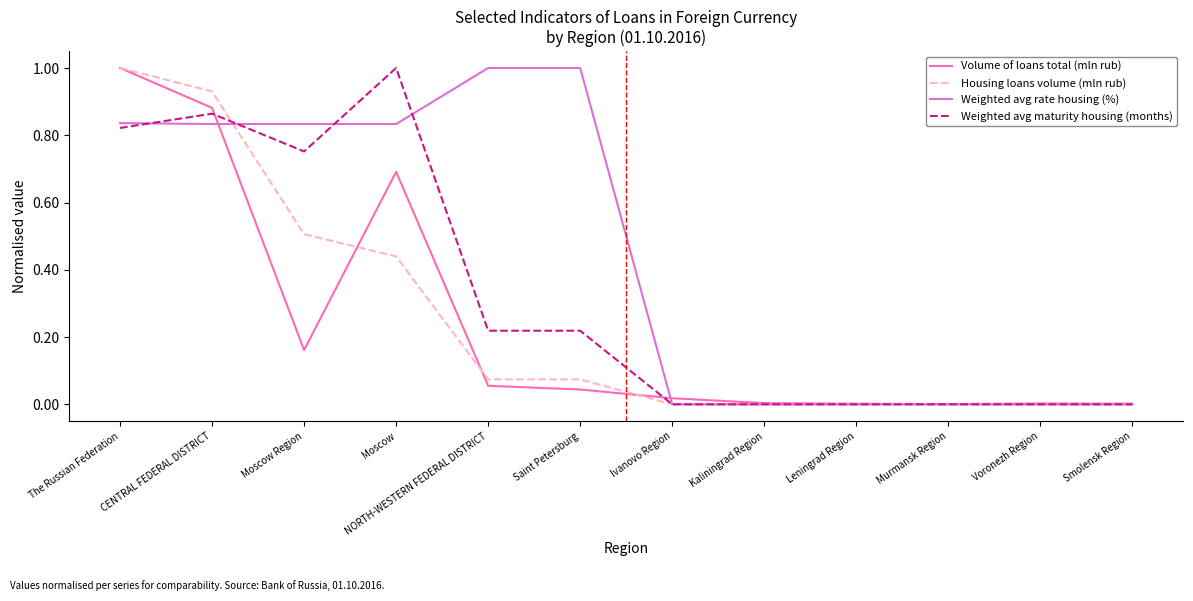

Is the value of Weighted avg rate housing (%) at Voronezh Region greater than the value of Weighted avg maturity housing (months) at NORTH-WESTERN FEDERAL DISTRICT?

No